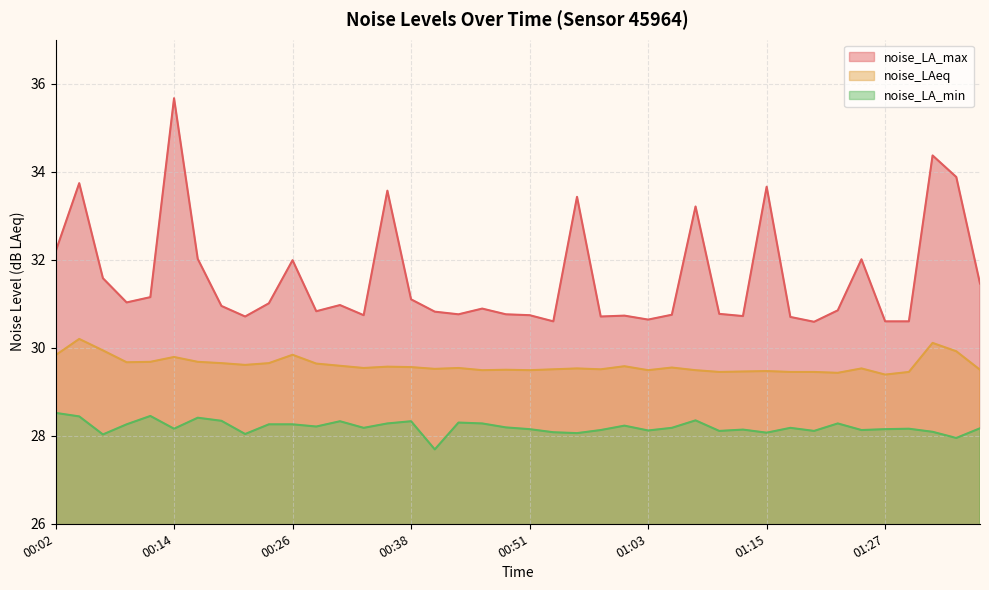

Rank the categories by noise_LAeq value from highest to lowest.

00:04, 01:32, 00:07, 01:34, 00:26, 00:02, 00:14, 00:11, 00:16, 00:09, 00:19, 00:24, 00:29, 00:21, 00:31, 01:00, 00:36, 00:38, 01:05, 00:33, 00:43, 00:55, 01:25, 00:41, 00:53, 00:58, 00:48, 01:37, 00:46, 00:51, 01:03, 01:08, 01:15, 01:12, 01:10, 01:17, 01:20, 01:29, 01:22, 01:27